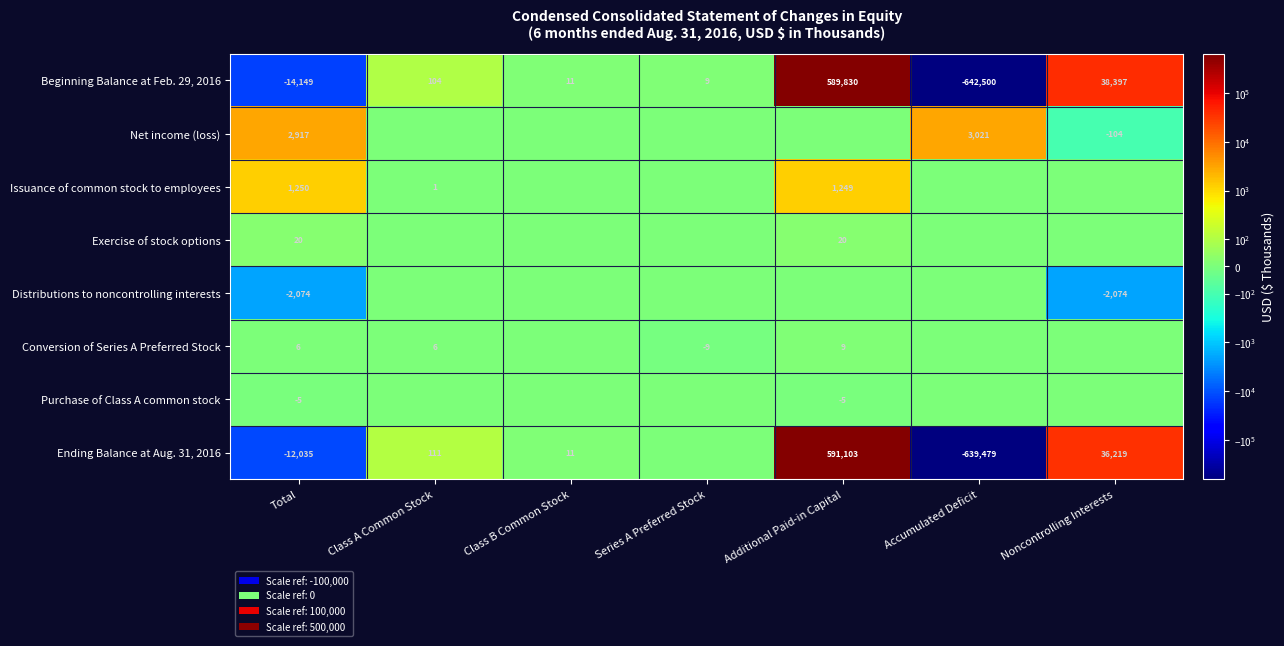

What is the spread (max minus min) of values at Total?

17066